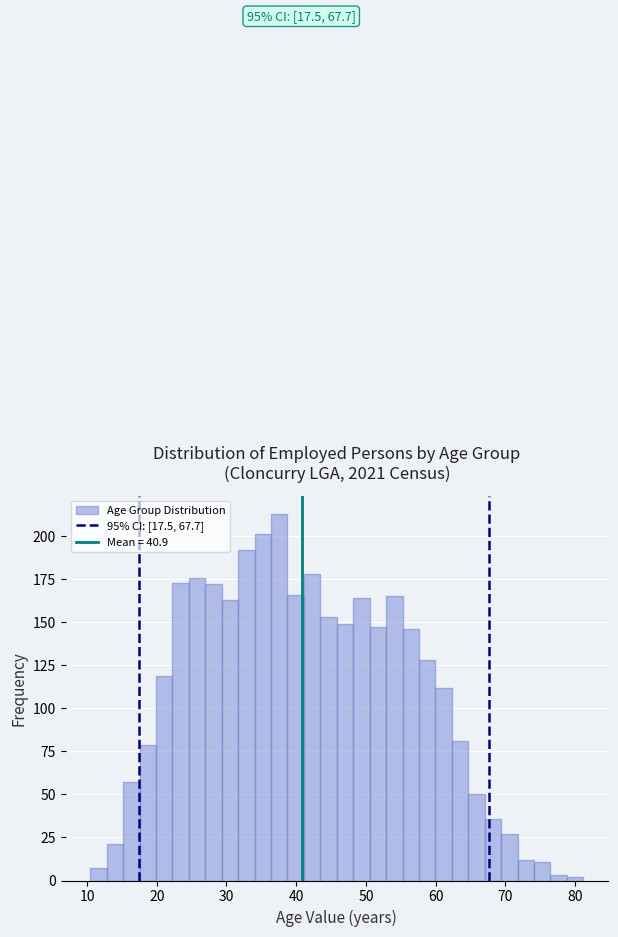

Around what value on the x-axis is the tallest bar? Give the approximate position of its centre, as read against the axis.

38